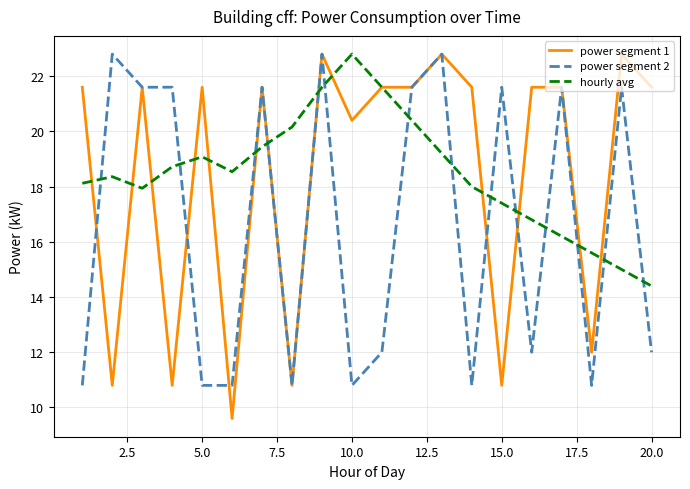

Which series has the largest range (max minus min)?

power segment 1